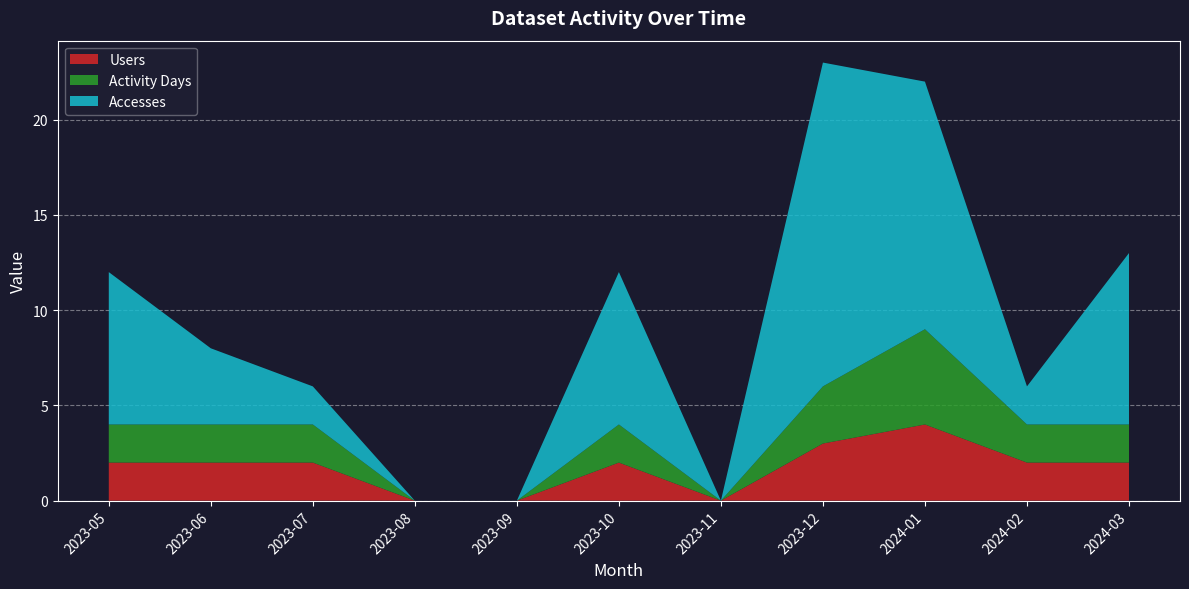

Reading left to right, transcribe all the data shown in this chart.

Accesses: 2023-05=8	2023-06=4	2023-07=2	2023-08=0	2023-09=0	2023-10=8	2023-11=0	2023-12=17	2024-01=13	2024-02=2	2024-03=9
Activity Days: 2023-05=2	2023-06=2	2023-07=2	2023-08=0	2023-09=0	2023-10=2	2023-11=0	2023-12=3	2024-01=5	2024-02=2	2024-03=2
Users: 2023-05=2	2023-06=2	2023-07=2	2023-08=0	2023-09=0	2023-10=2	2023-11=0	2023-12=3	2024-01=4	2024-02=2	2024-03=2